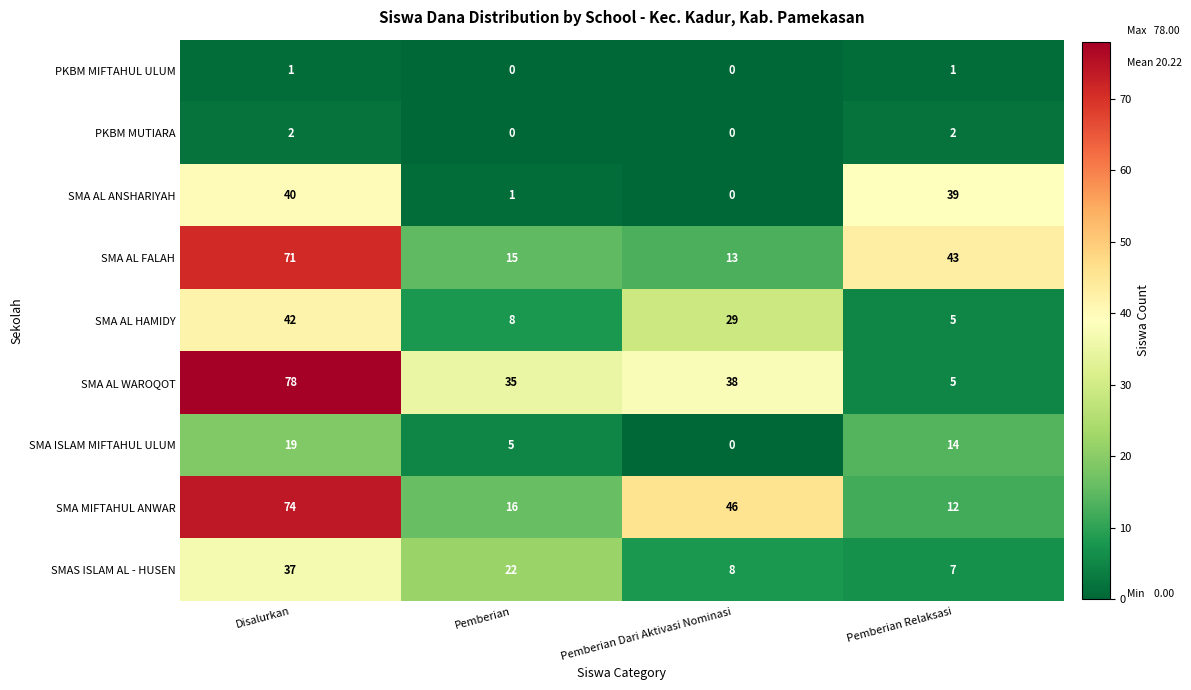

How many distinct data groups are displayed?

9